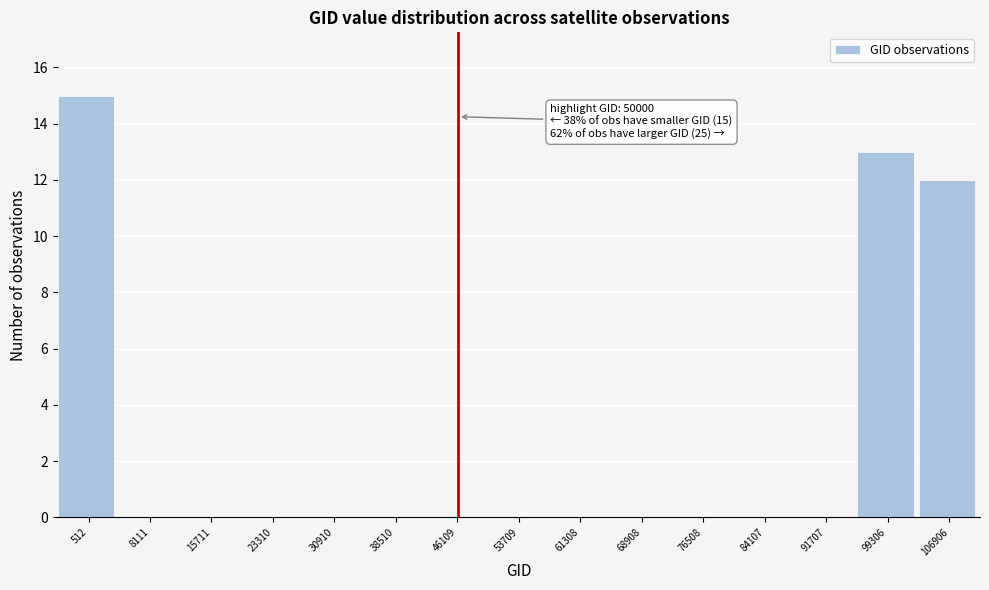

Reading right to left, transcribe all the data shown in this chart.

106906=12	99306=13	91707=0	84107=0	76508=0	68908=0	61308=0	53709=0	46109=0	38510=0	30910=0	23310=0	15711=0	8111=0	512=15